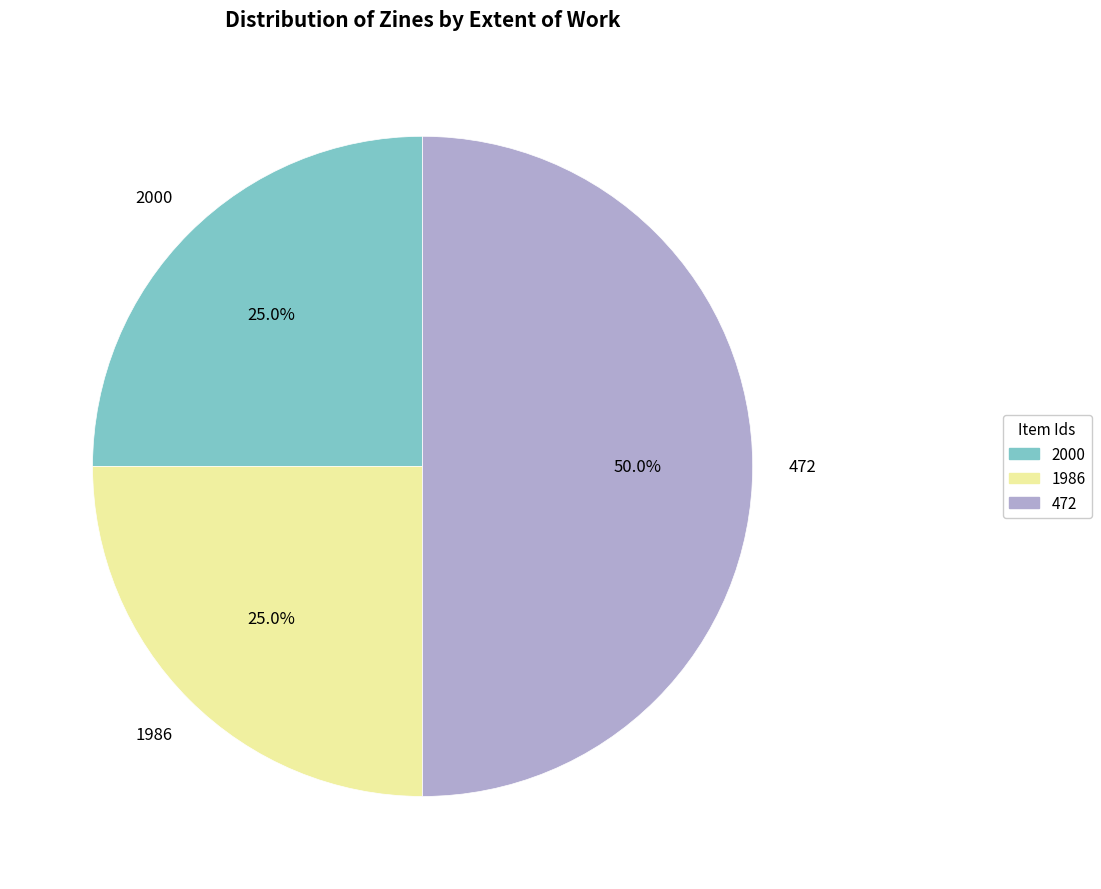

To the nearest percent, what percentage of the pie is 1986?

25%